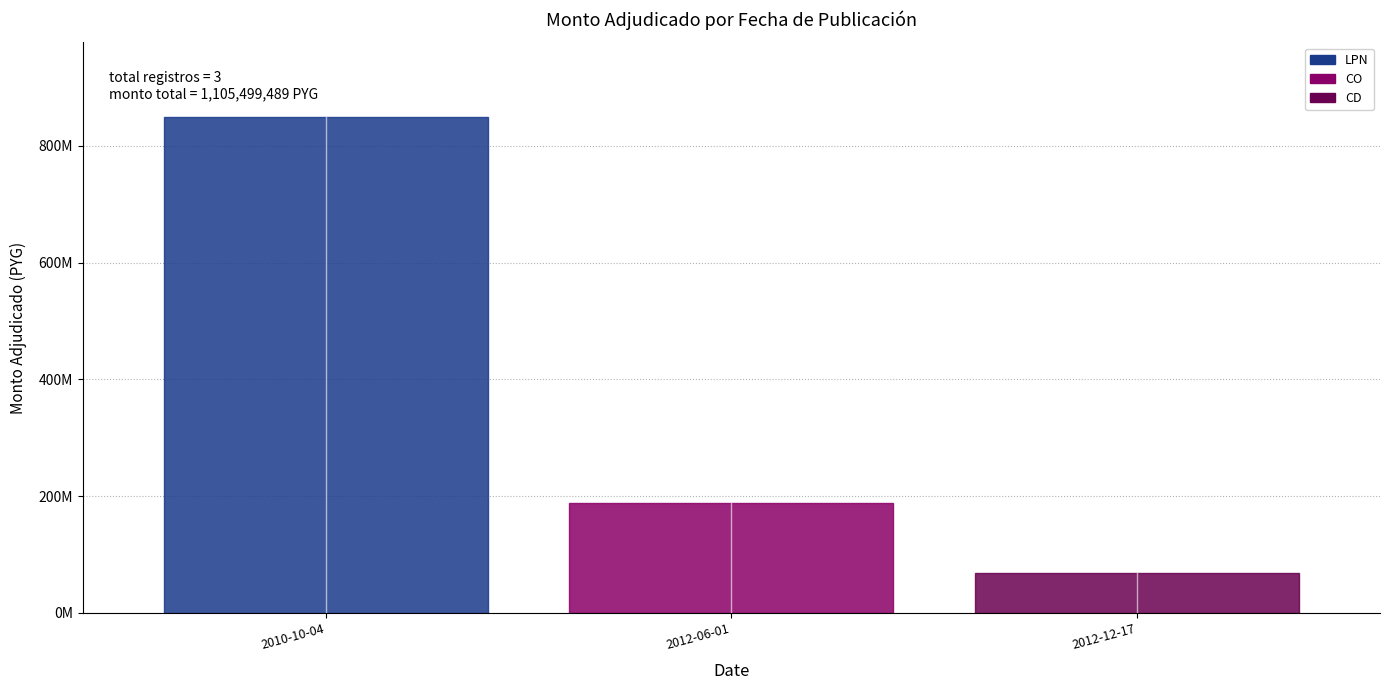

What is the value of the 3rd point from the left?

68325456